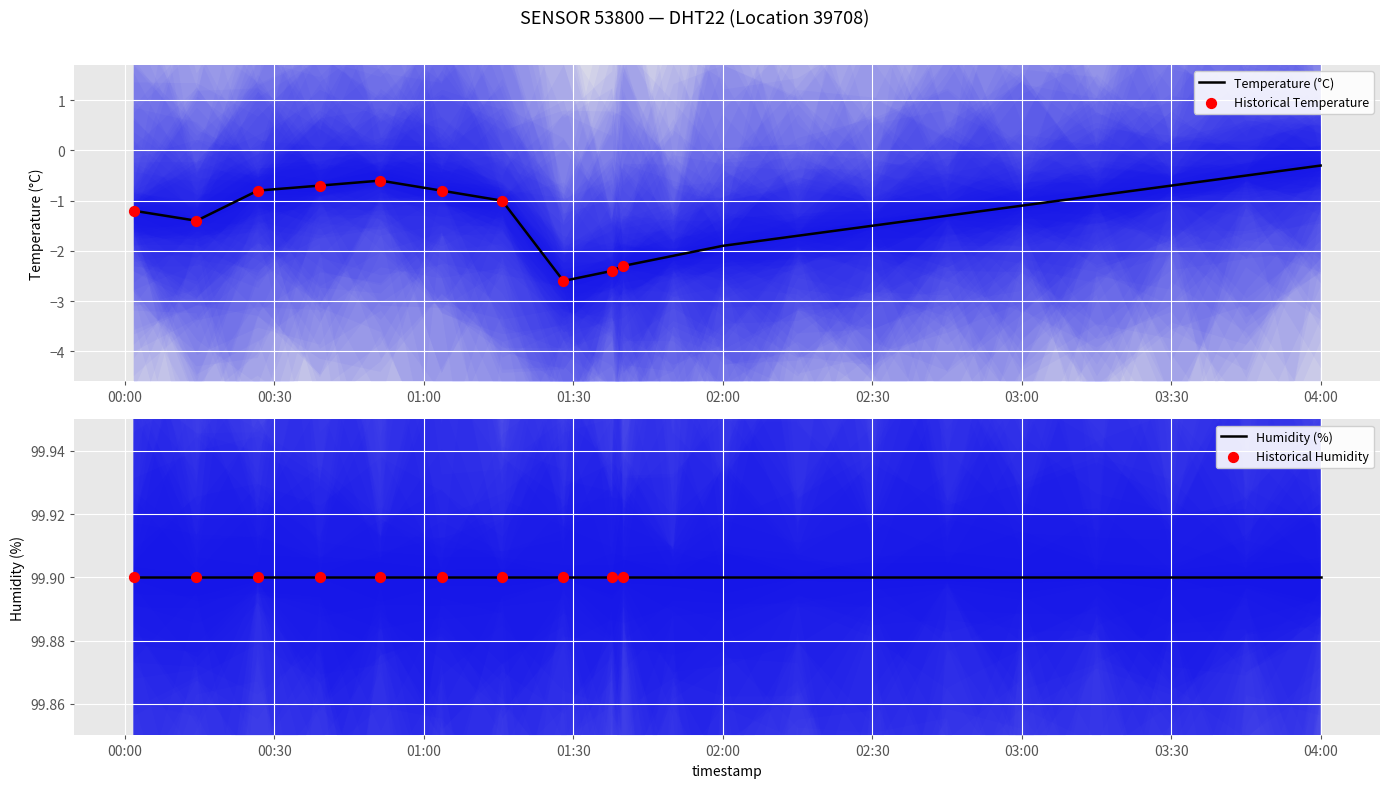

What is the change in value from 2023-02-15T01:28:00 to 2023-02-15T02:15:00?

+0.9